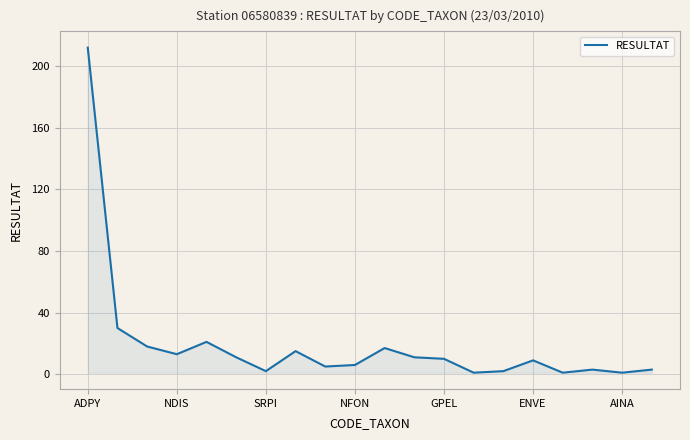

What is the difference between the maximum and minimum values?

211